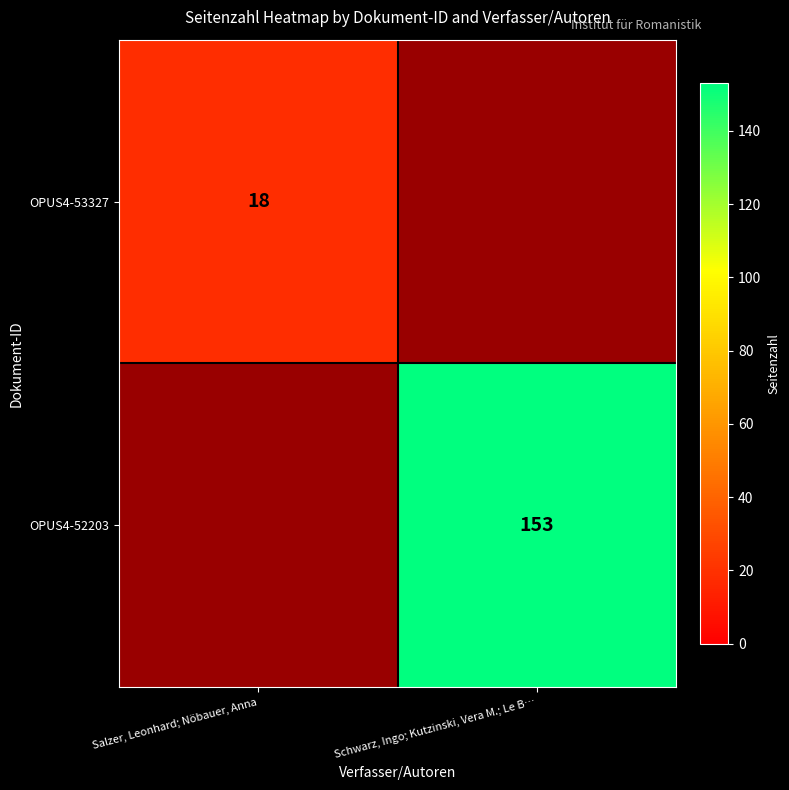

The OPUS4-52203 series shows 40 at Schwarz, Ingo; Kutzinski, Vera M.; Le B…. True or false?

False